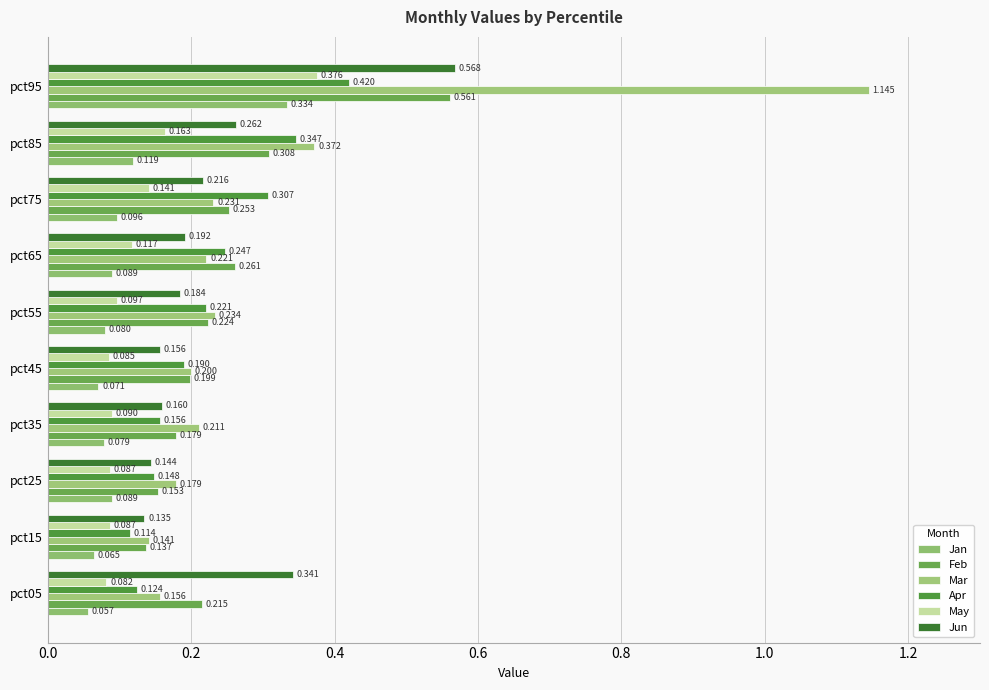

How many series are shown in this chart?

6